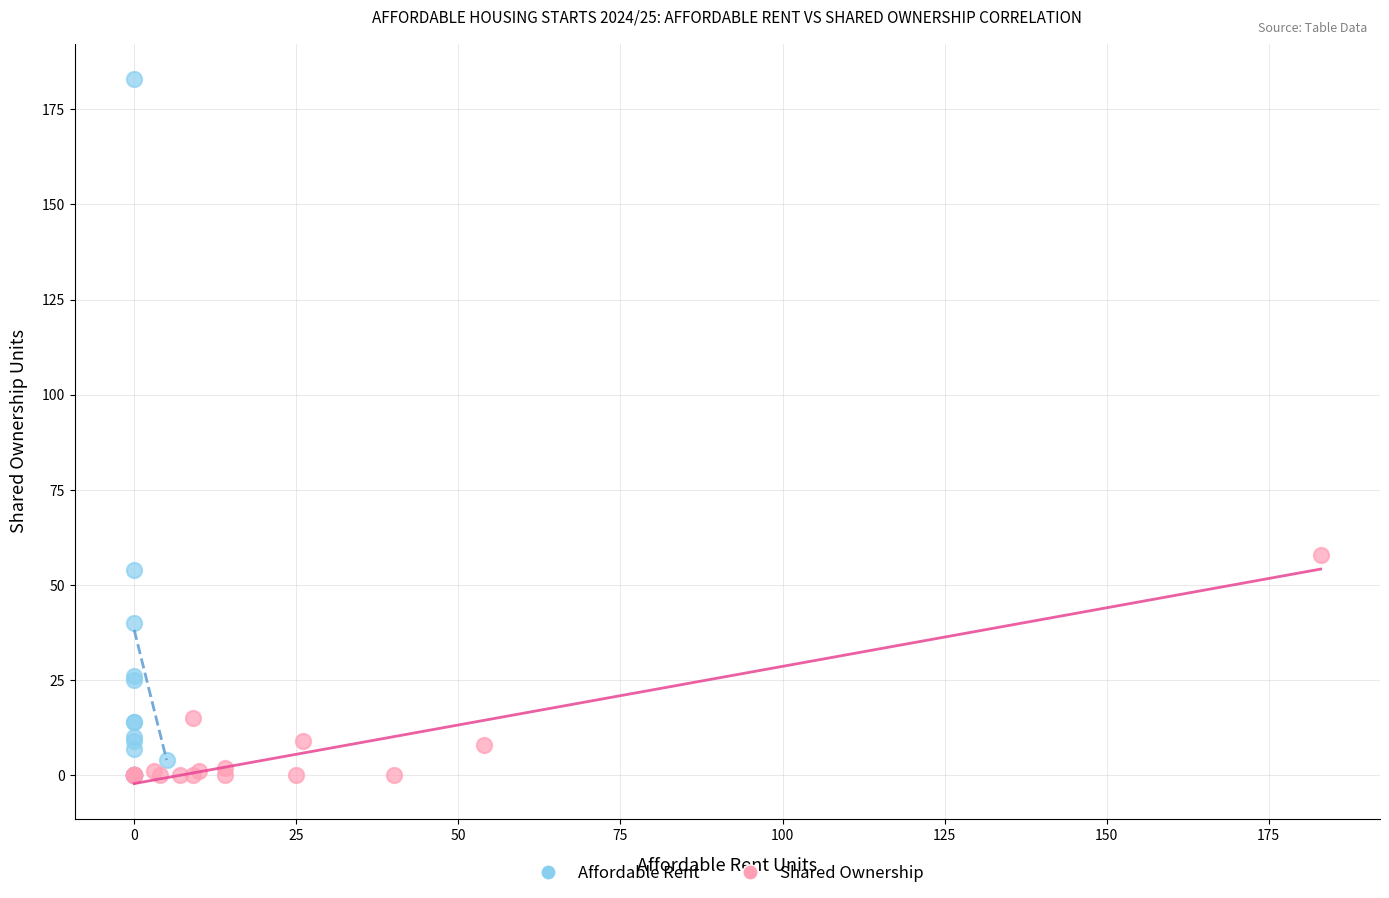

Which series contains the highest Y value?

Affordable Rent